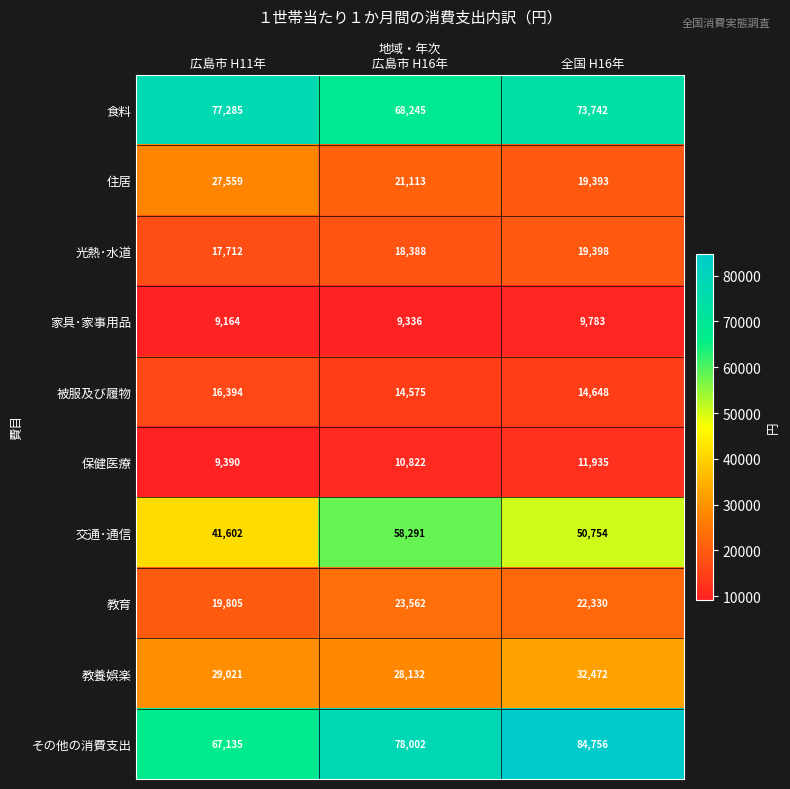

Where is その他の消費支出 nearest to the value 75945?

広島市 H16年